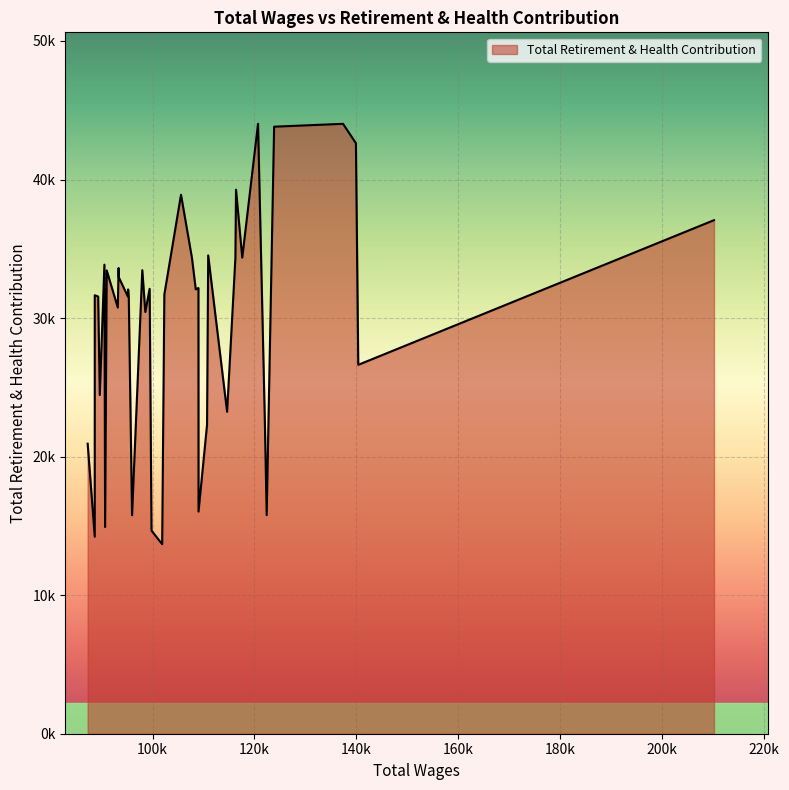

Is this an area chart (filled region under the line)?

Yes